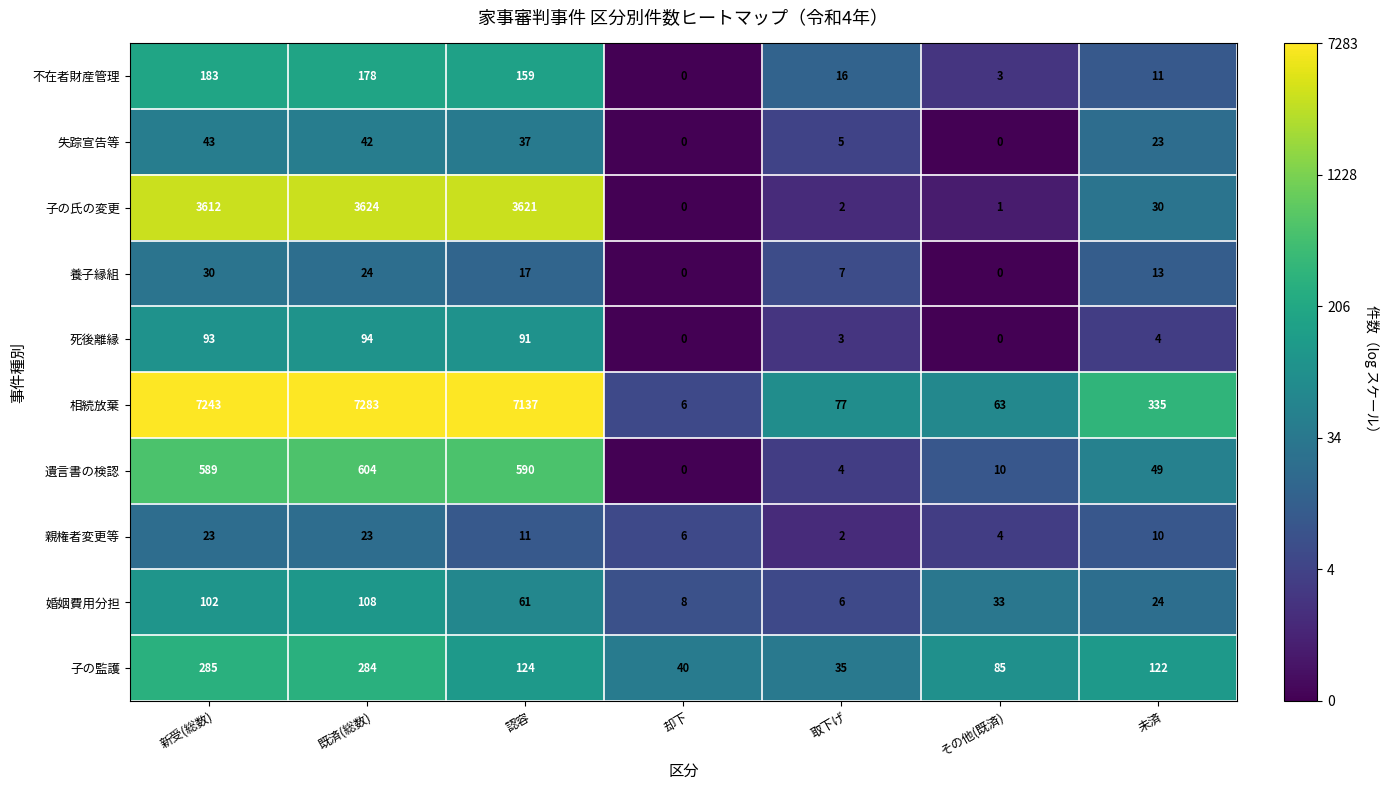

What is the difference between the maximum and second lowest values in the 遺言書の検認 series?

600